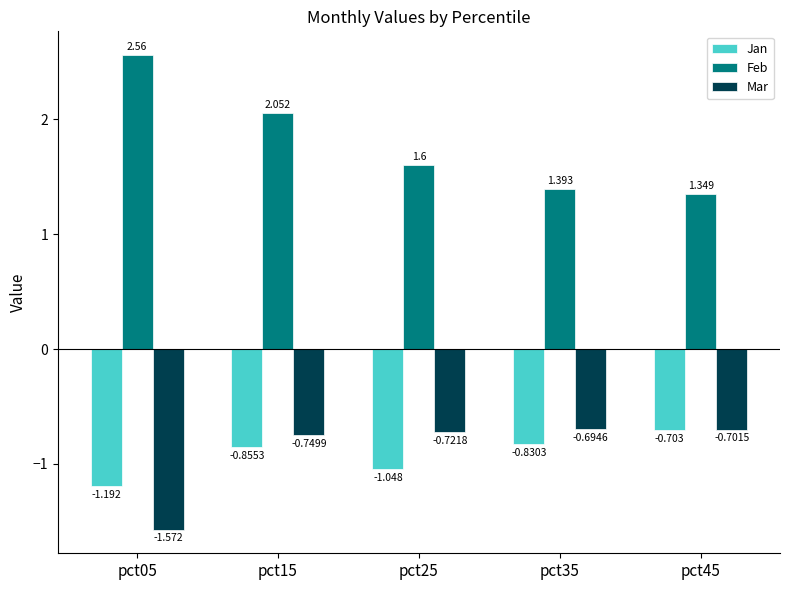

What is the total value across all series at pct15?

0.4